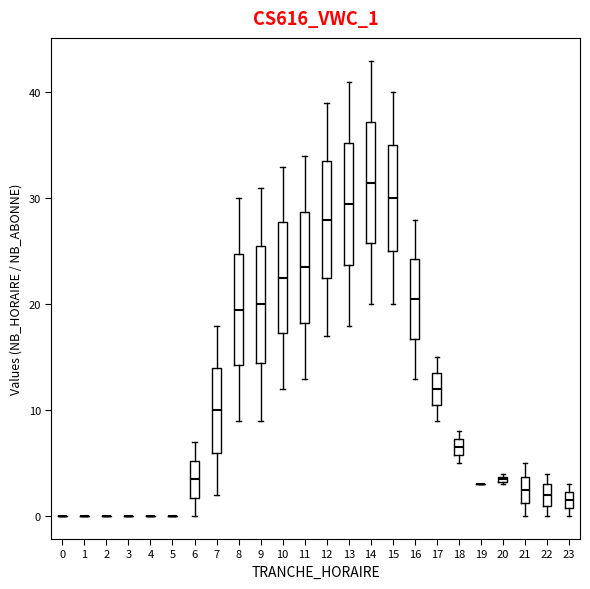

Where is the lower edge of the box at x = 14 on the y-axis? The values are not printed on the chart, so give them approximately, as read against the axis.

26